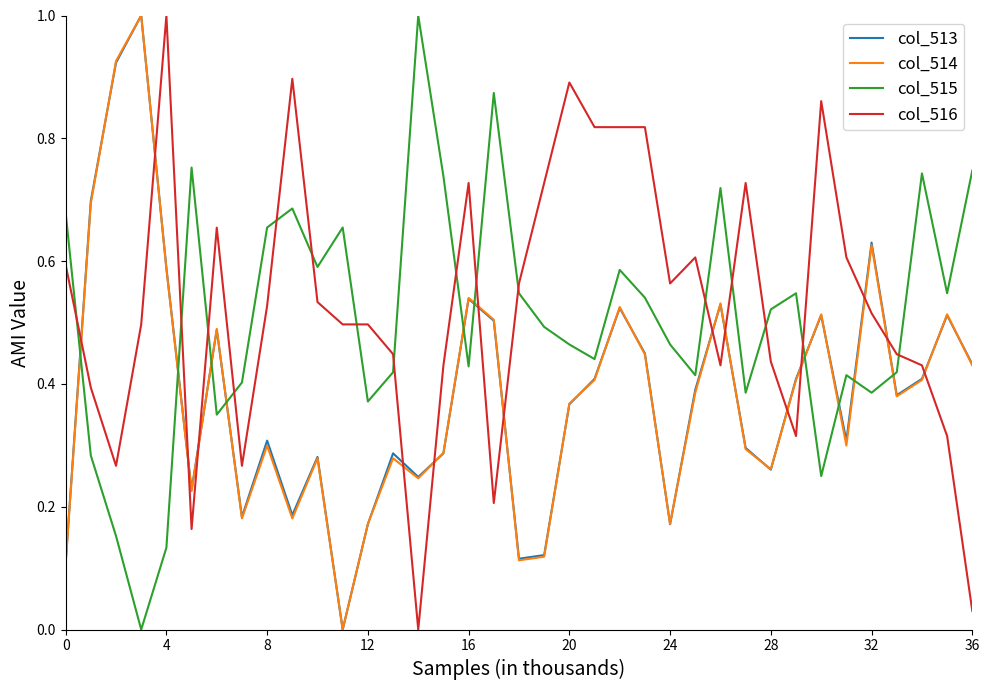

Which series ends up on top after the final intersection of col_516 and col_515?

col_515